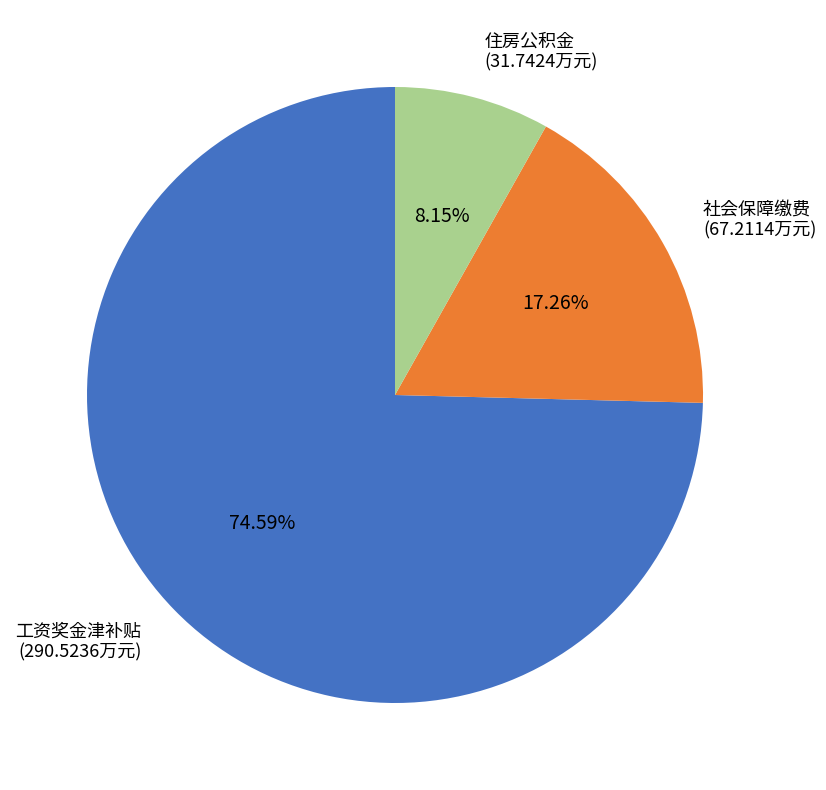

Count the number of slices in the pie.

3